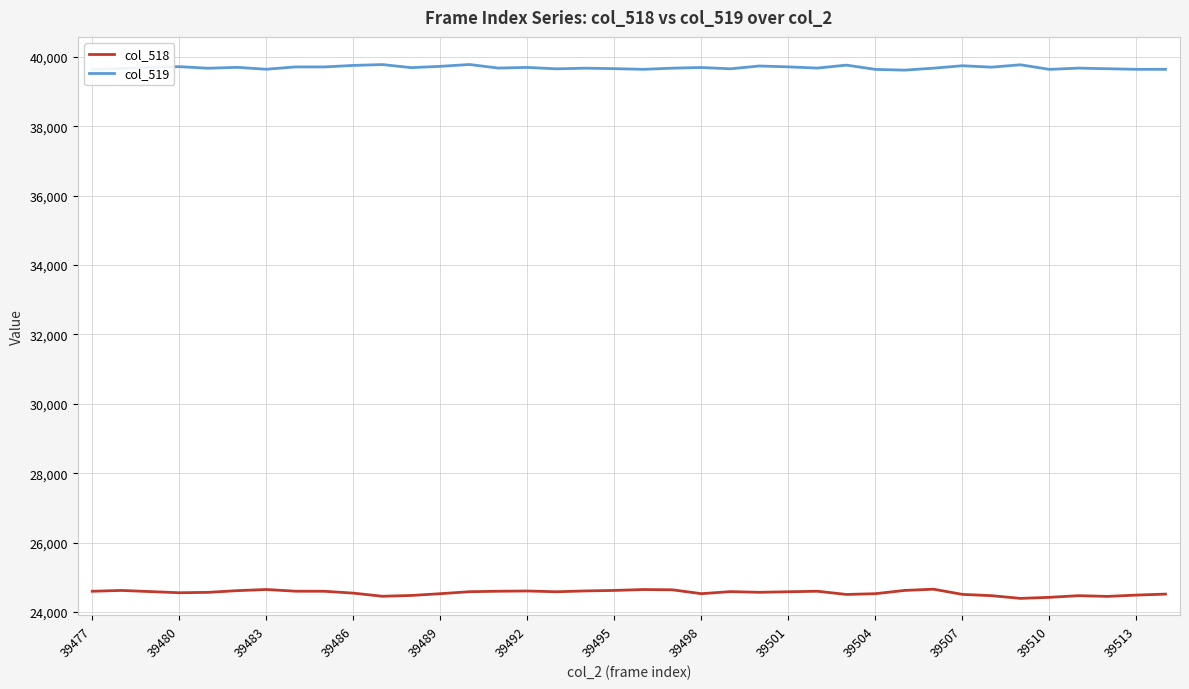

Rank the series by their maximum value, from highest to lowest.

col_519, col_518